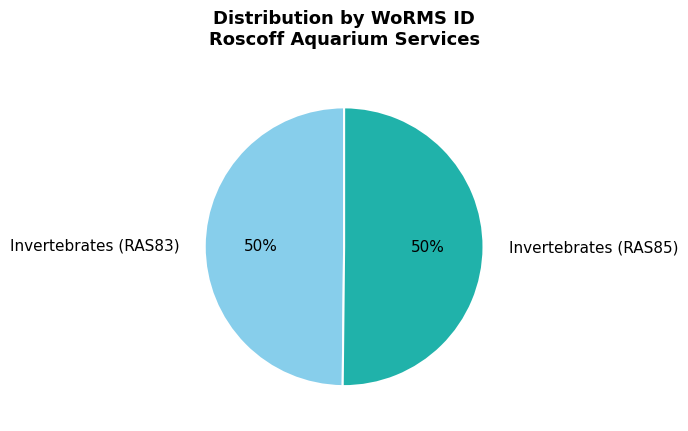

To the nearest percent, what is the combined percentage of Invertebrates (RAS85) and Invertebrates (RAS83)?

100%